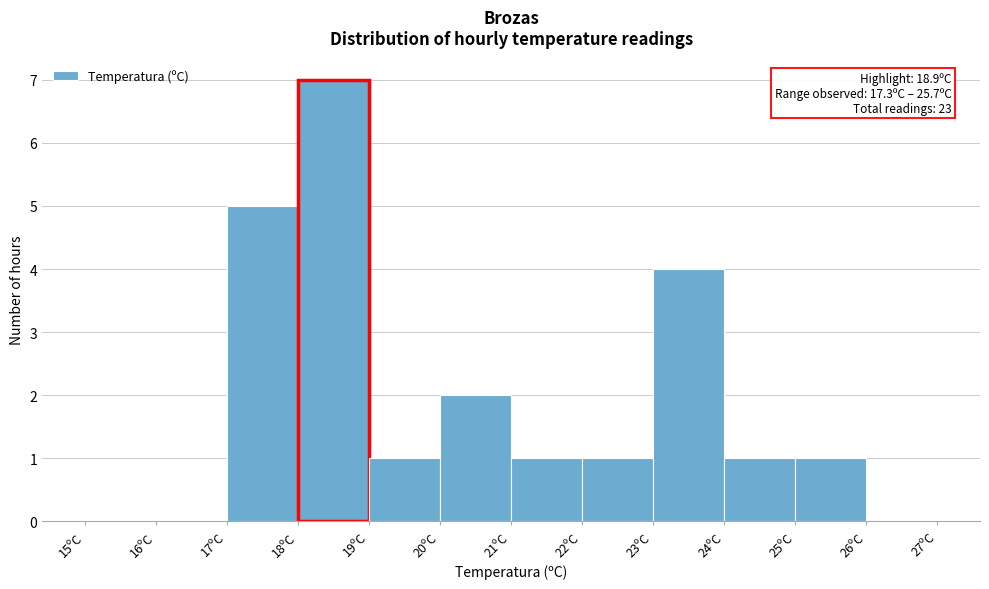

Which range on the x-axis has the tallest bar?

18 to 19